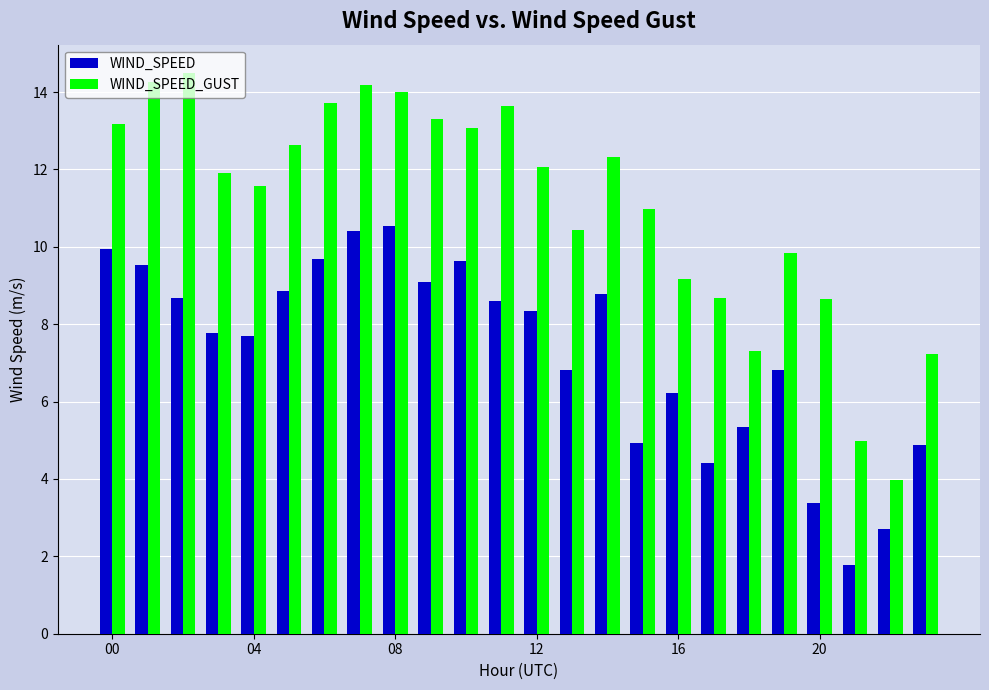

Which series has the largest total across all categories?

WIND_SPEED_GUST